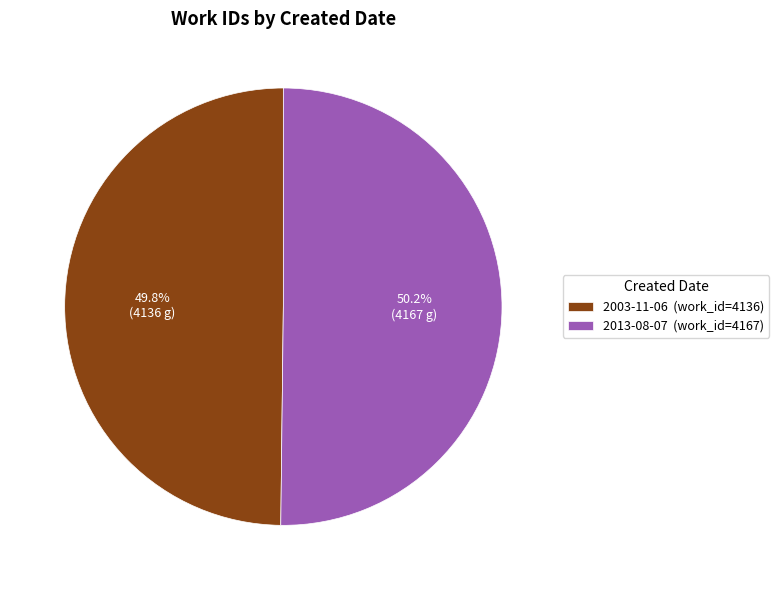

What is the ratio of the value at 2003-11-06 (work_id=4136) to the value at 2013-08-07 (work_id=4167)?

1.0